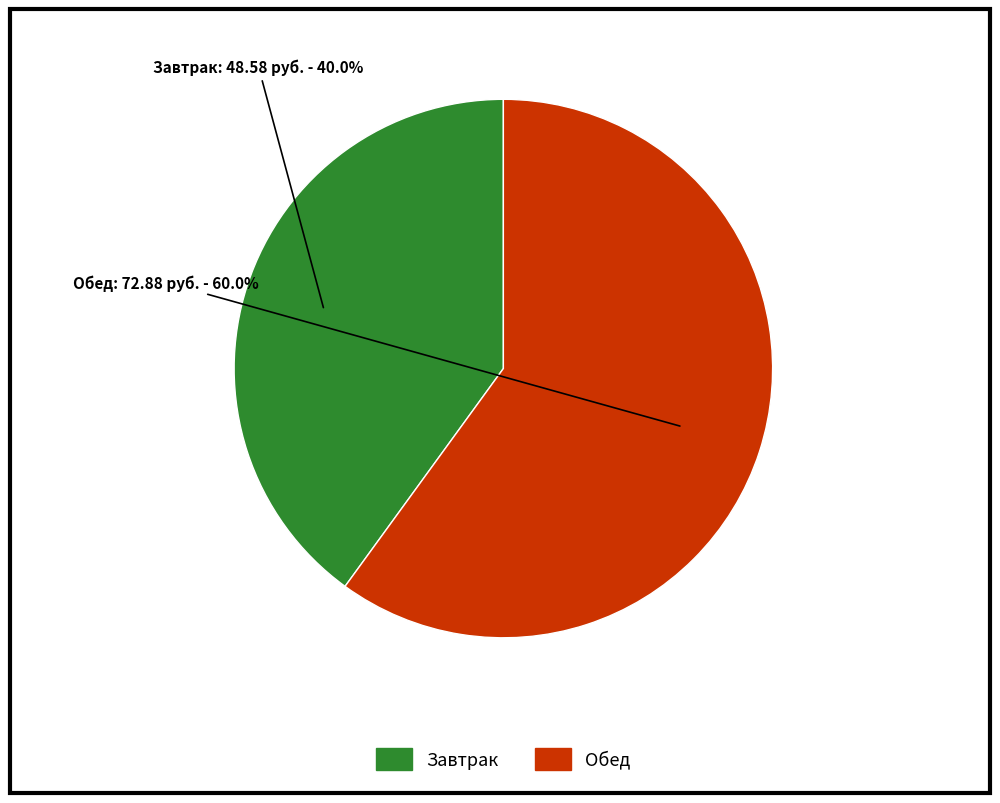

Is the sum of Обед and Завтрак greater than half?

Yes